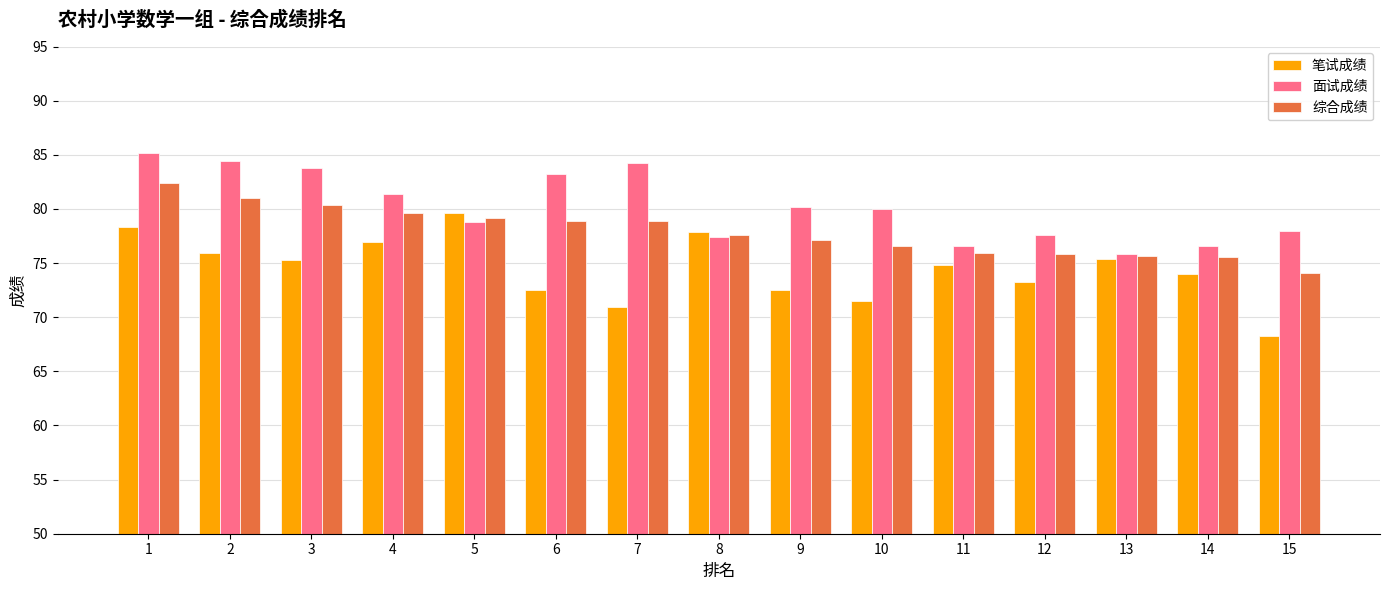

How many bars are there in total?

45